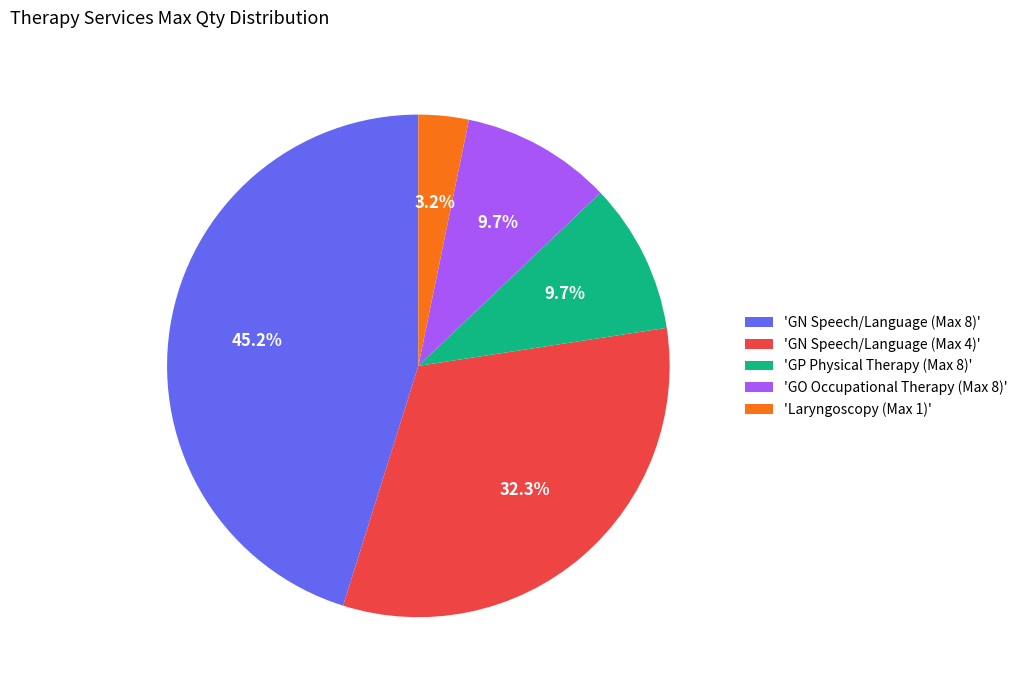

What is the ratio of the value at 'GN Speech/Language (Max 8)' to the value at 'GO Occupational Therapy (Max 8)'?

4.7